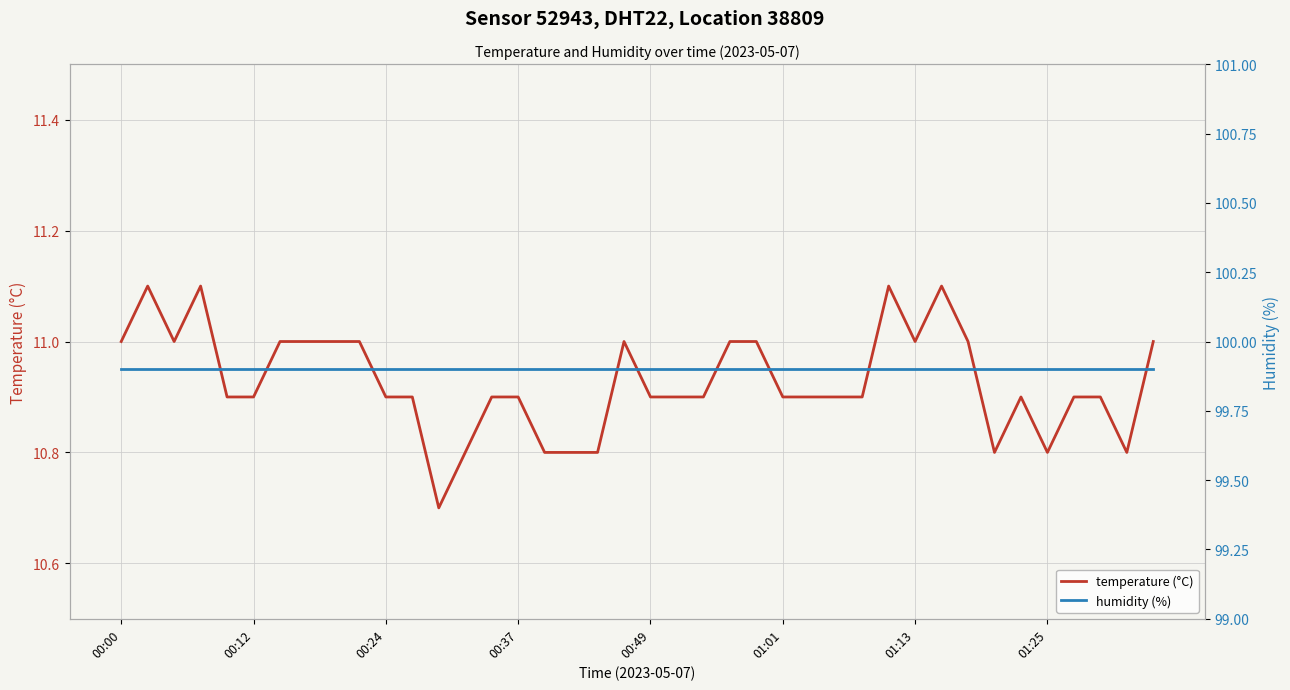

Is it true that humidity (%) equals 63.1 at 17?

False